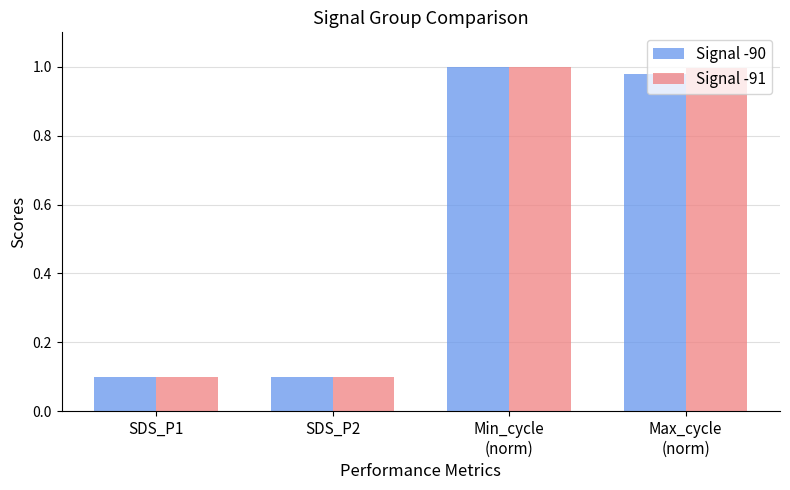

Does the chart contain stacked bars?

No